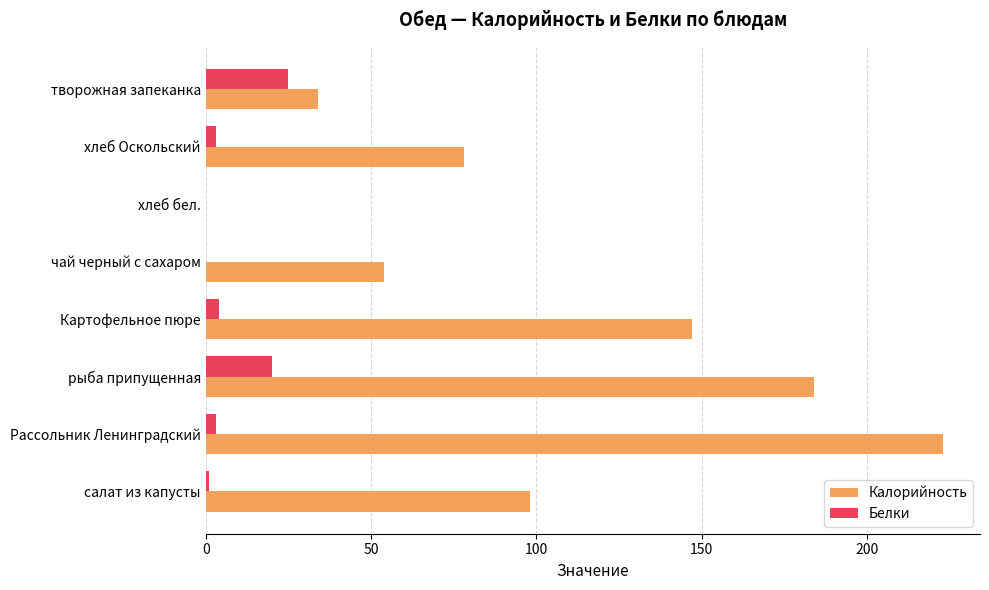

At which category does the chart reach its peak across all series?

Рассольник Ленинградский